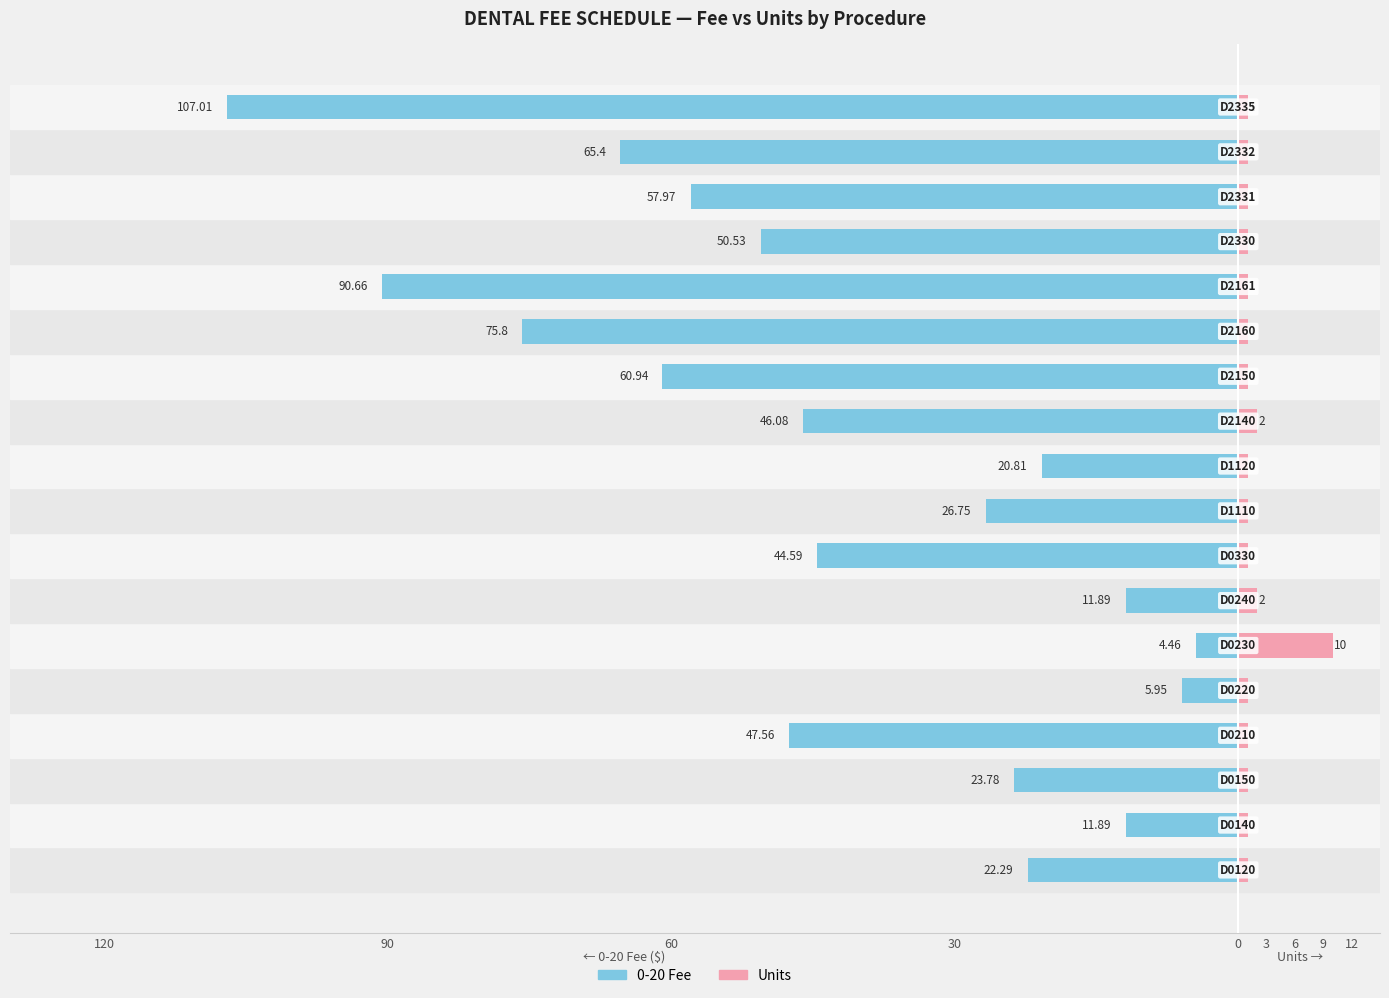

At how many categories does at least one series exceed -96?

18